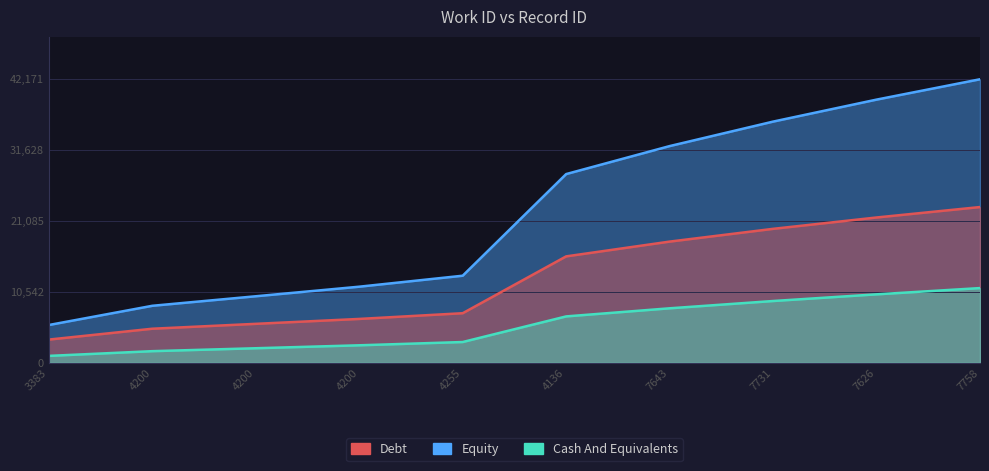

Which category has the highest value across all series?

7758